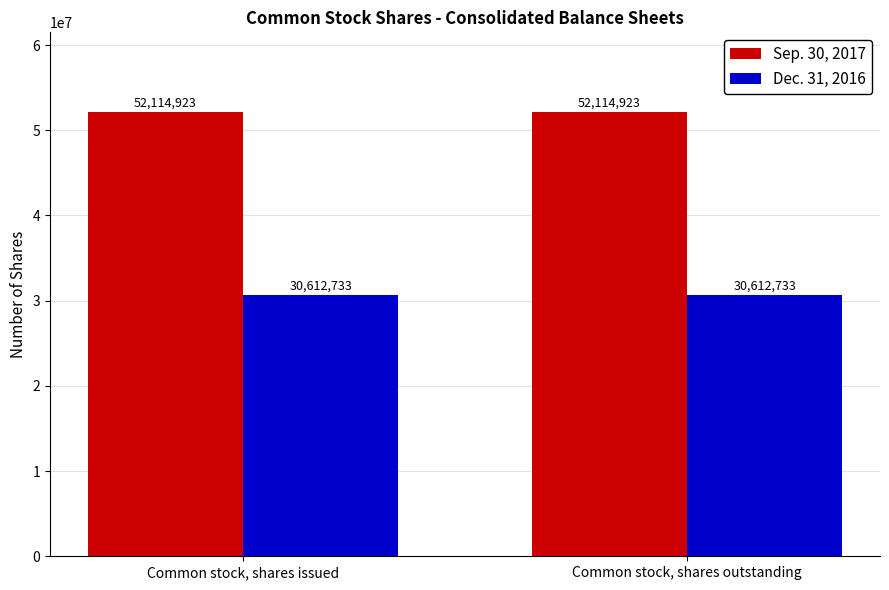

How many bars are there in total?

4